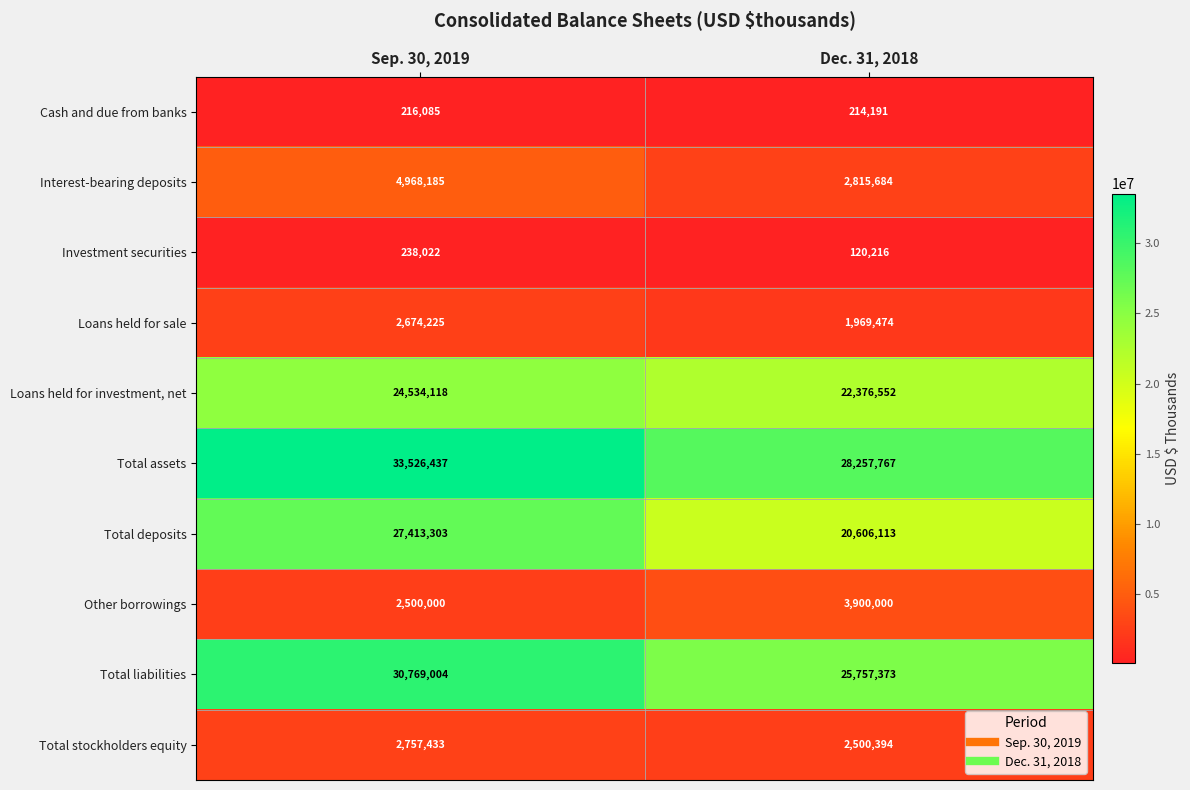

Which series has the largest total across all categories?

Total assets